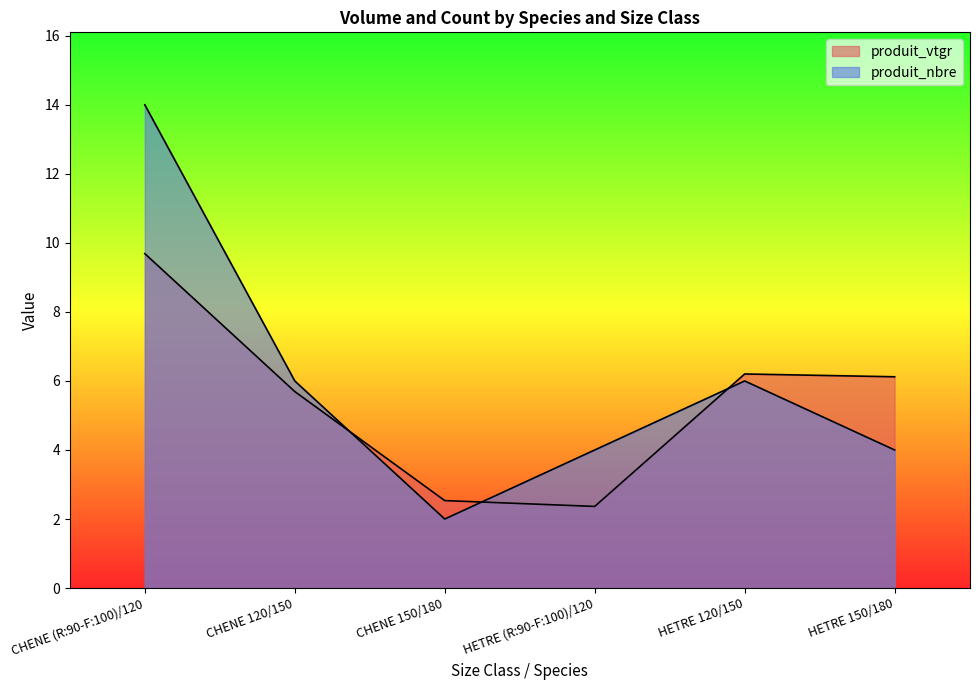

How many values in the produit_vtgr series exceed 6?

3